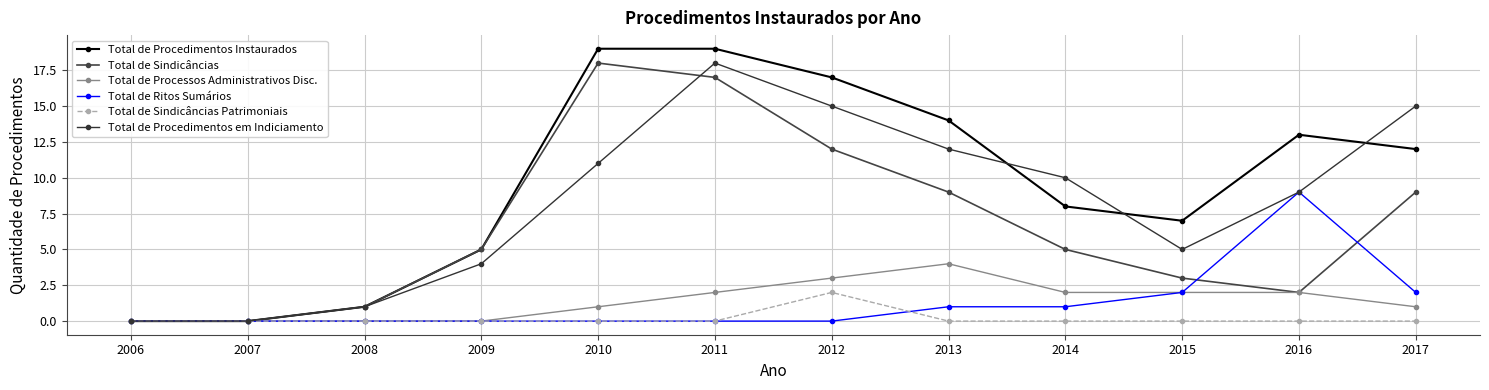

What are all the series names shown in the legend?

Total de Procedimentos Instaurados, Total de Sindicâncias, Total de Processos Administrativos Disc., Total de Ritos Sumários, Total de Sindicâncias Patrimoniais, Total de Procedimentos em Indiciamento